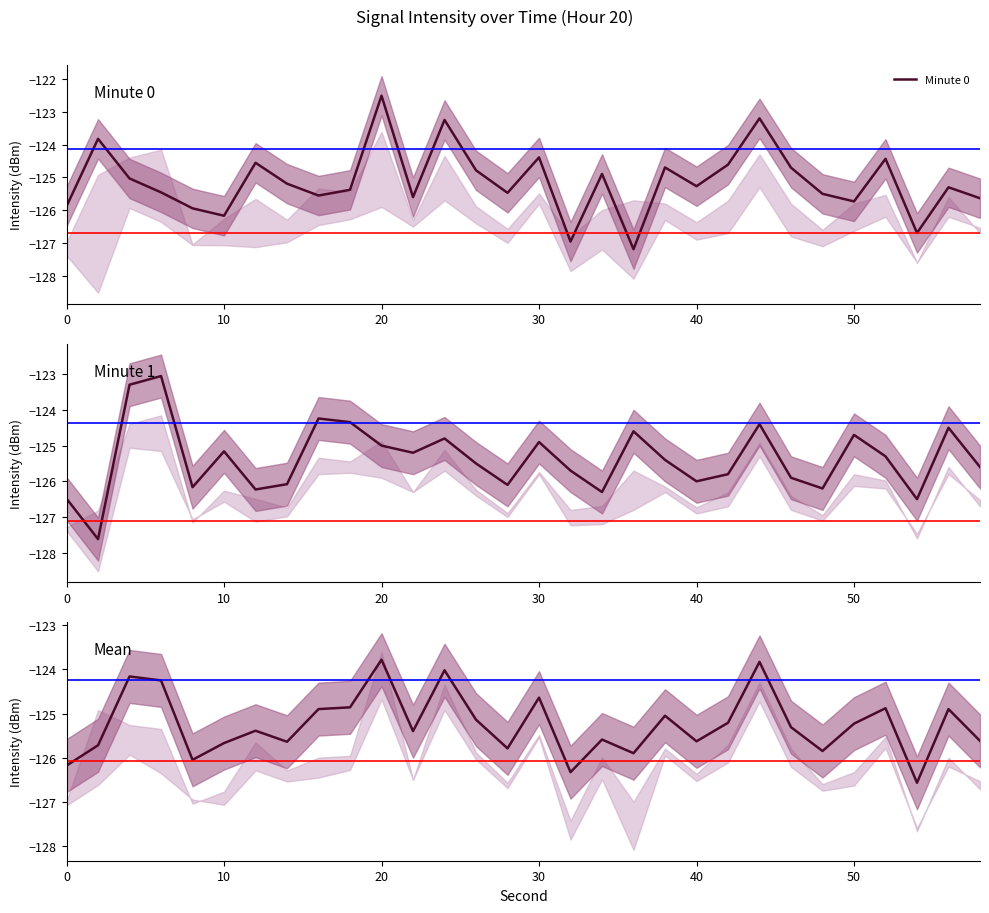

Is it true that Minute 0 equals -28.0 at 50?

False